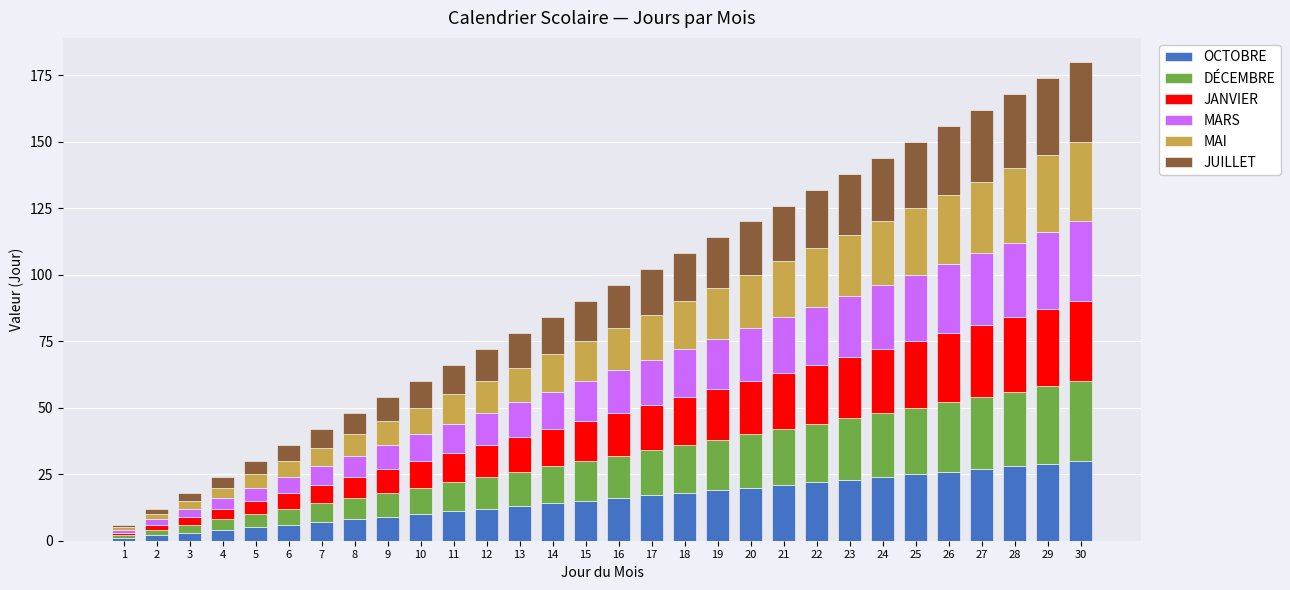

The OCTOBRE series shows 43 at 28. True or false?

False